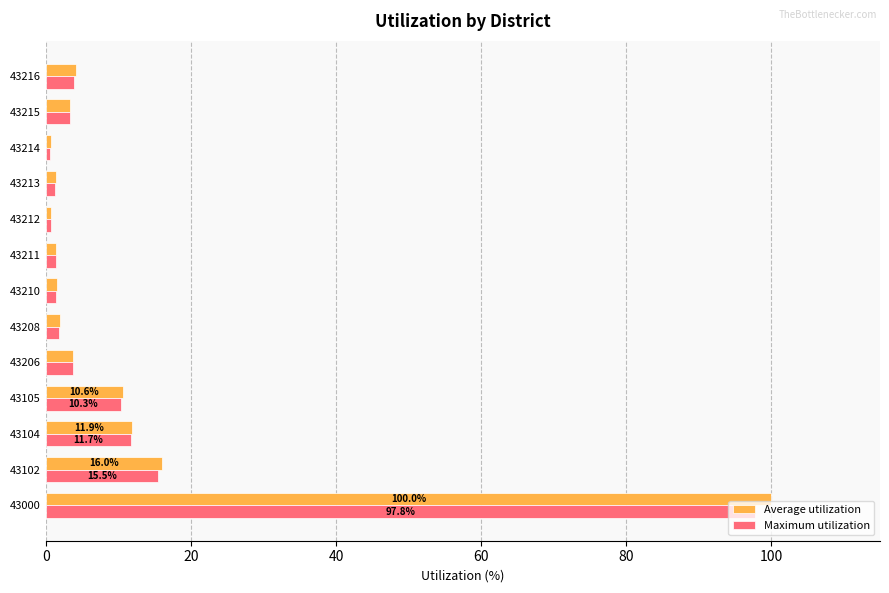

Is the value of Maximum utilization at 43102 greater than the value of Average utilization at 43104?

Yes